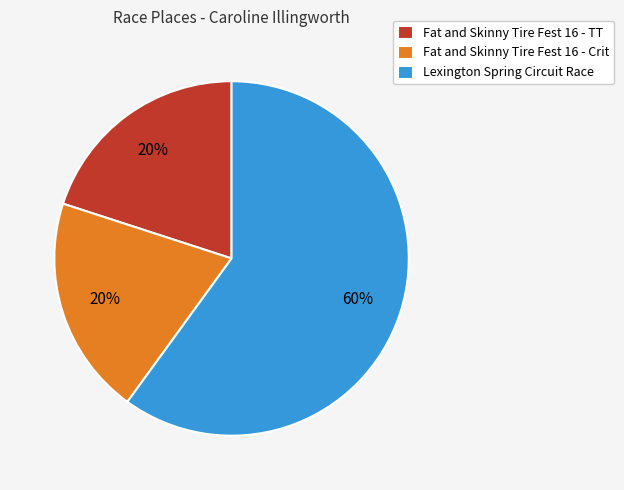

To the nearest percent, what is the combined percentage of Lexington Spring Circuit Race and Fat and Skinny Tire Fest 16 - Crit?

80%